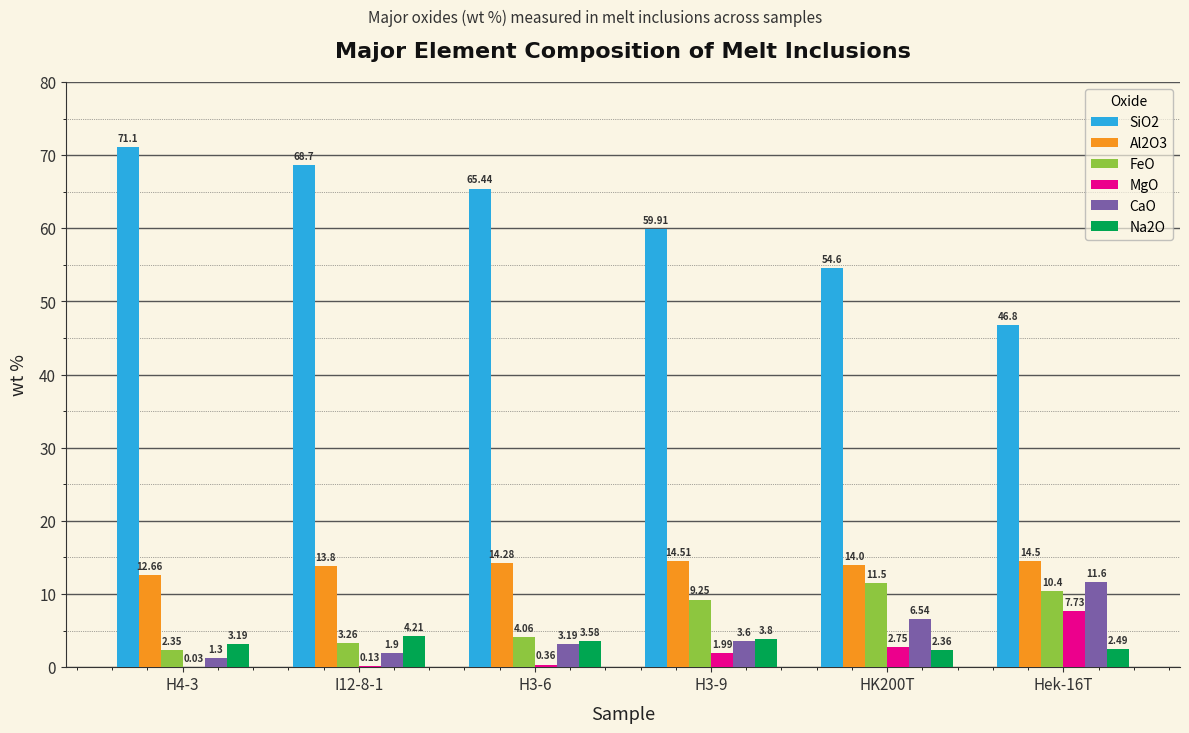

Which series changed the most between H3-6 and Hek-16T?

SiO2